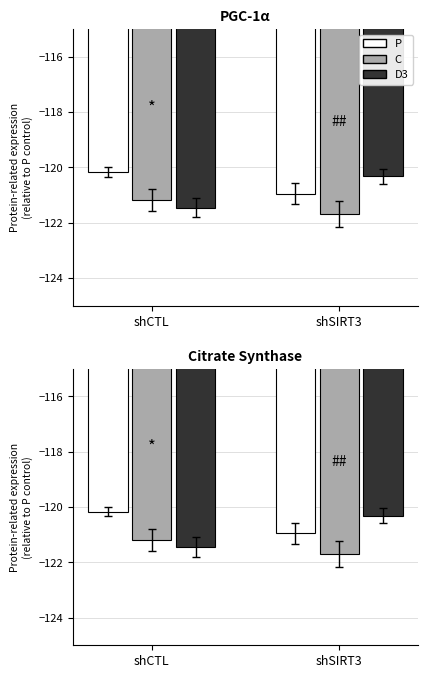

True or false: P has a value of -120.2 at shCTL.

True